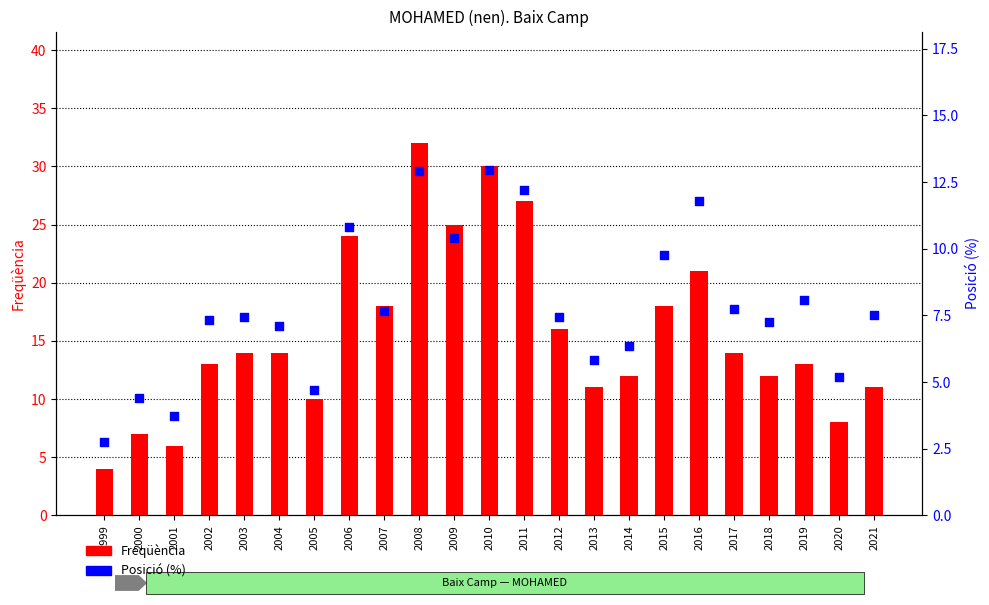

Which series has the widest spread of Y values?

Freqüència